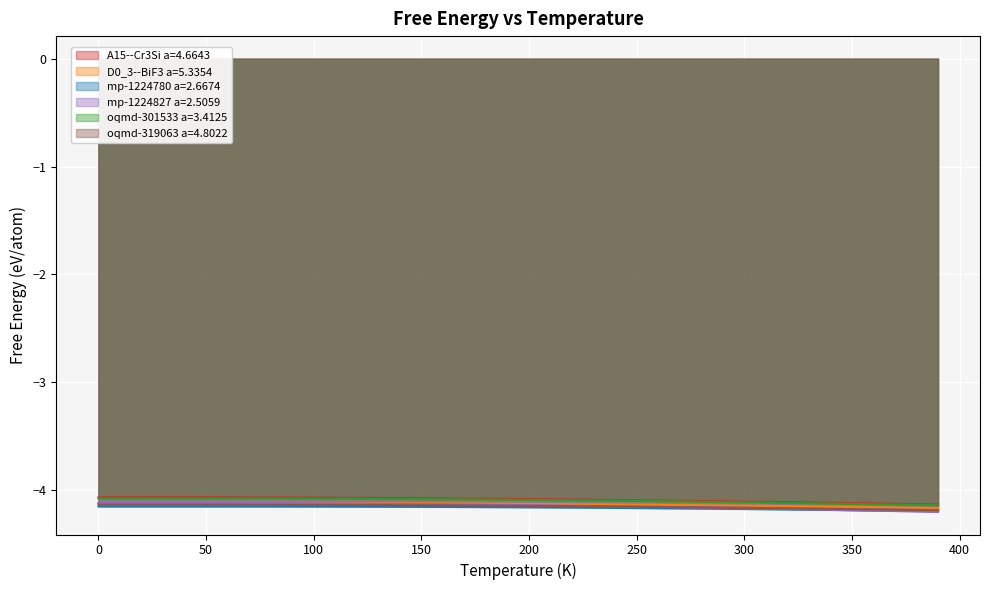

How many distinct data groups are displayed?

6